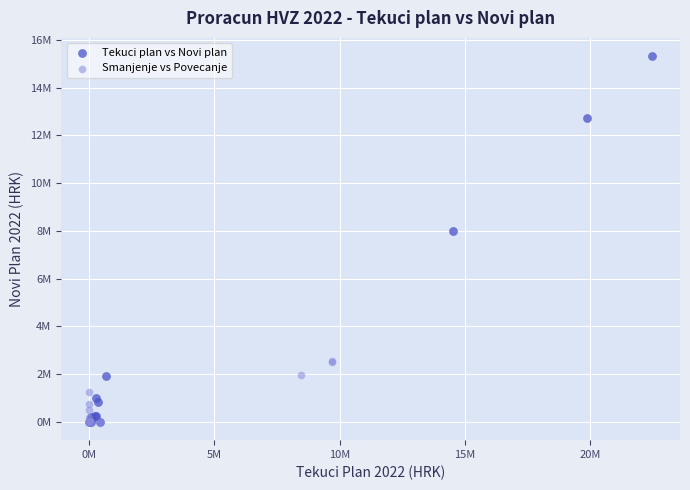

Which series has the largest Y range (max minus min)?

Tekuci plan vs Novi plan